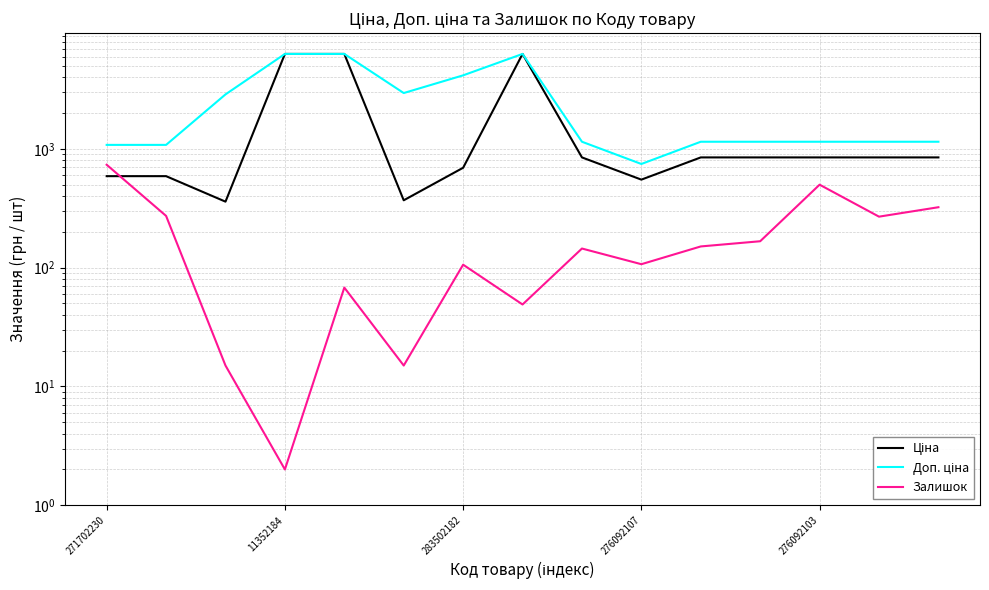

How many interior local peaks does the Ціна series have?

1